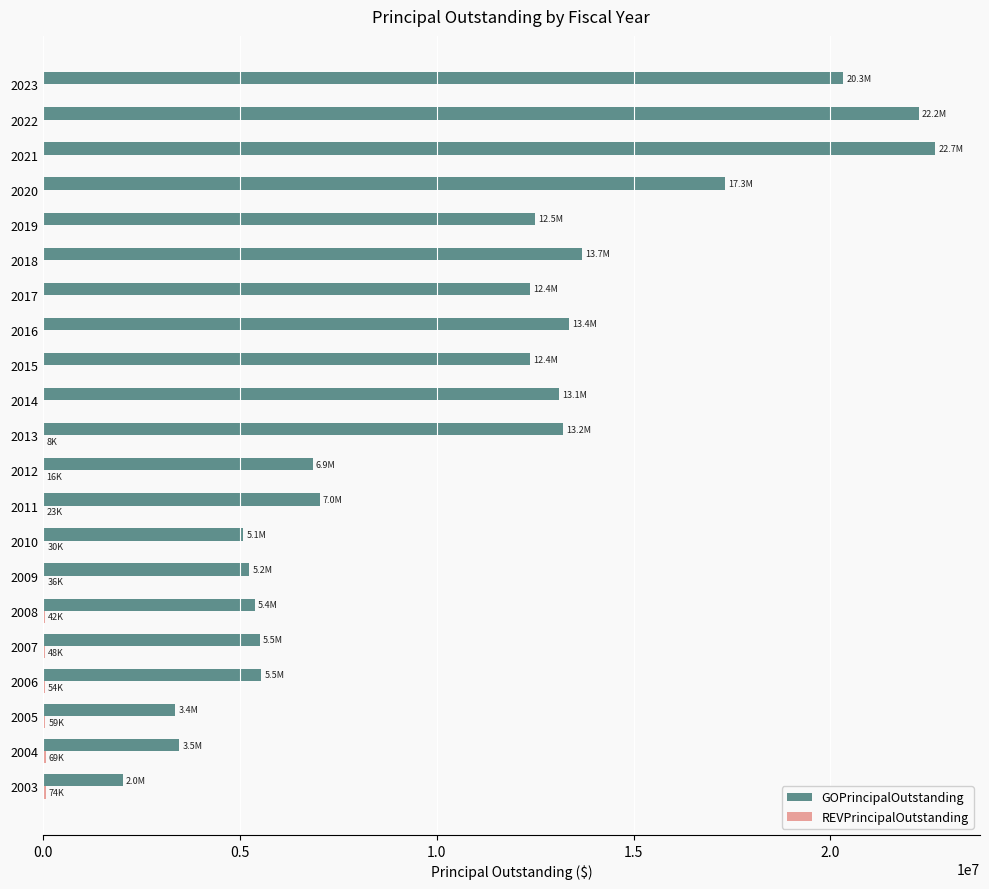

Which series changed the most between 2005 and 2007?

GOPrincipalOutstanding